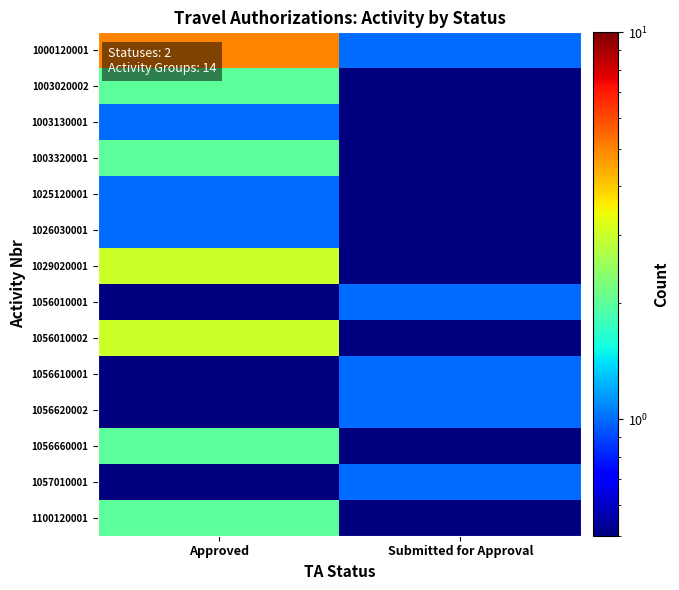

At which category does the chart reach its minimum across all series?

Submitted for Approval